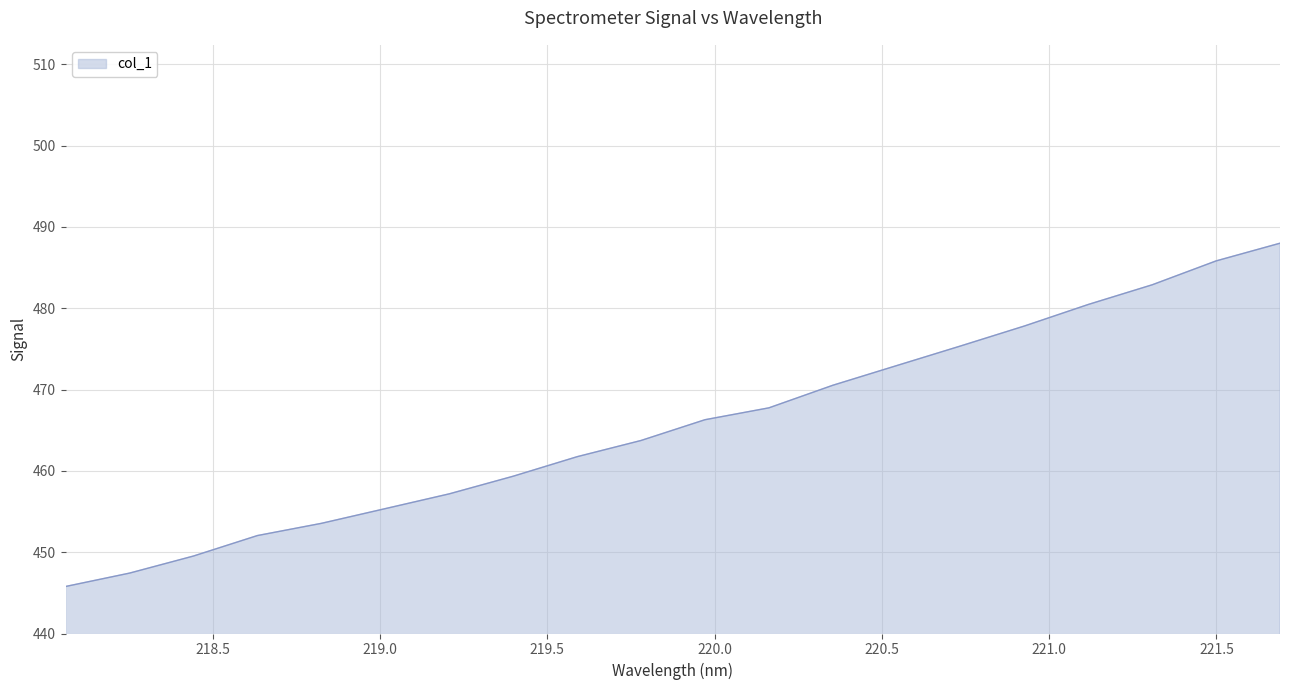

What is the sum of all values?

9313.6